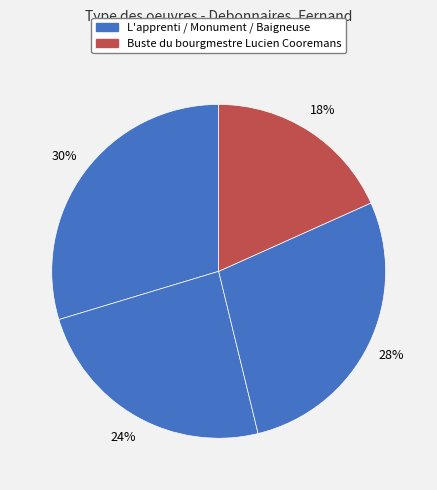

Count the number of slices in the pie.

4